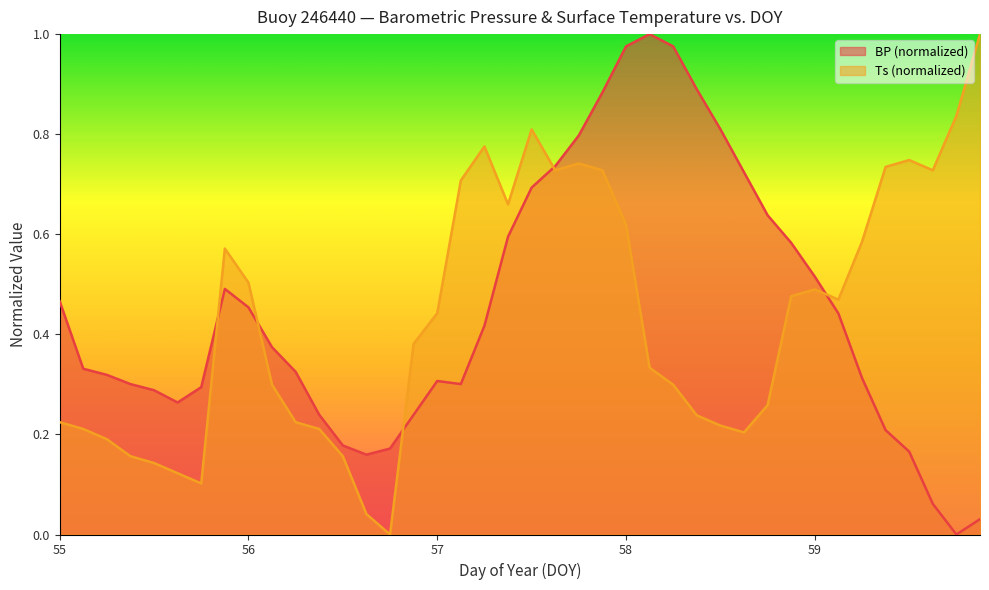

True or false: BP has a value of 0.0 at 59.875.

False